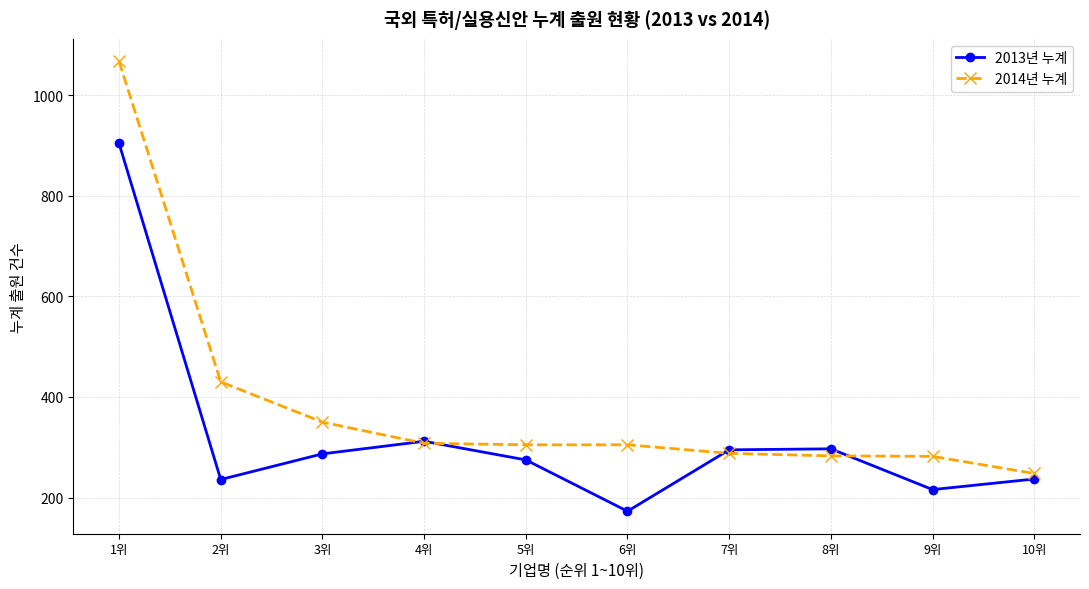

Which series has the widest spread of values?

2014년 누계